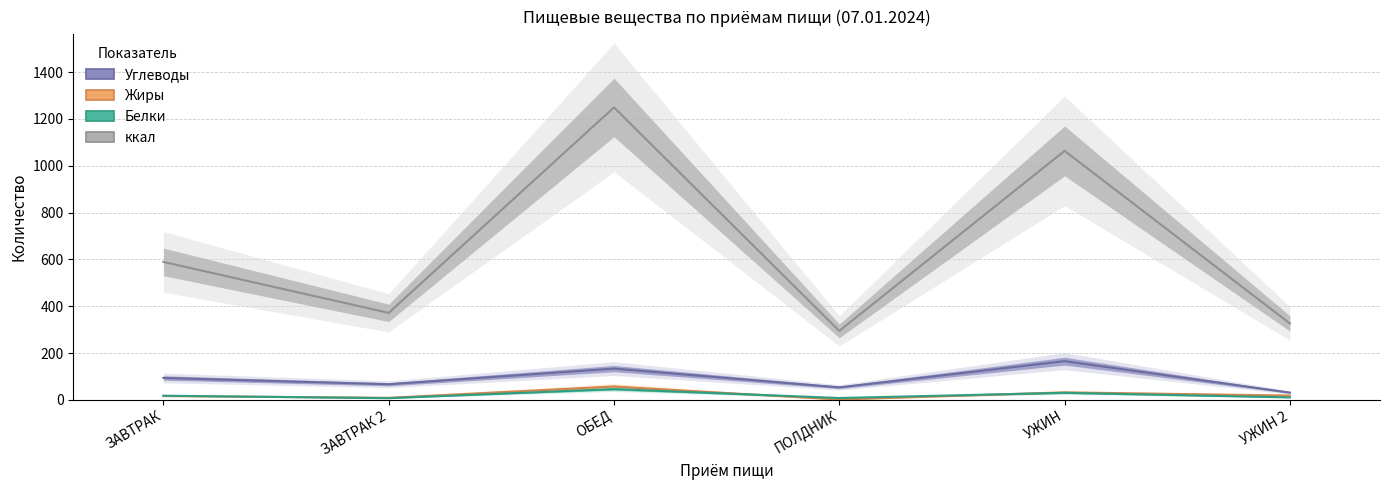

In Углеводы, how many points are lower than both neighbors (excluding endpoints)?

2